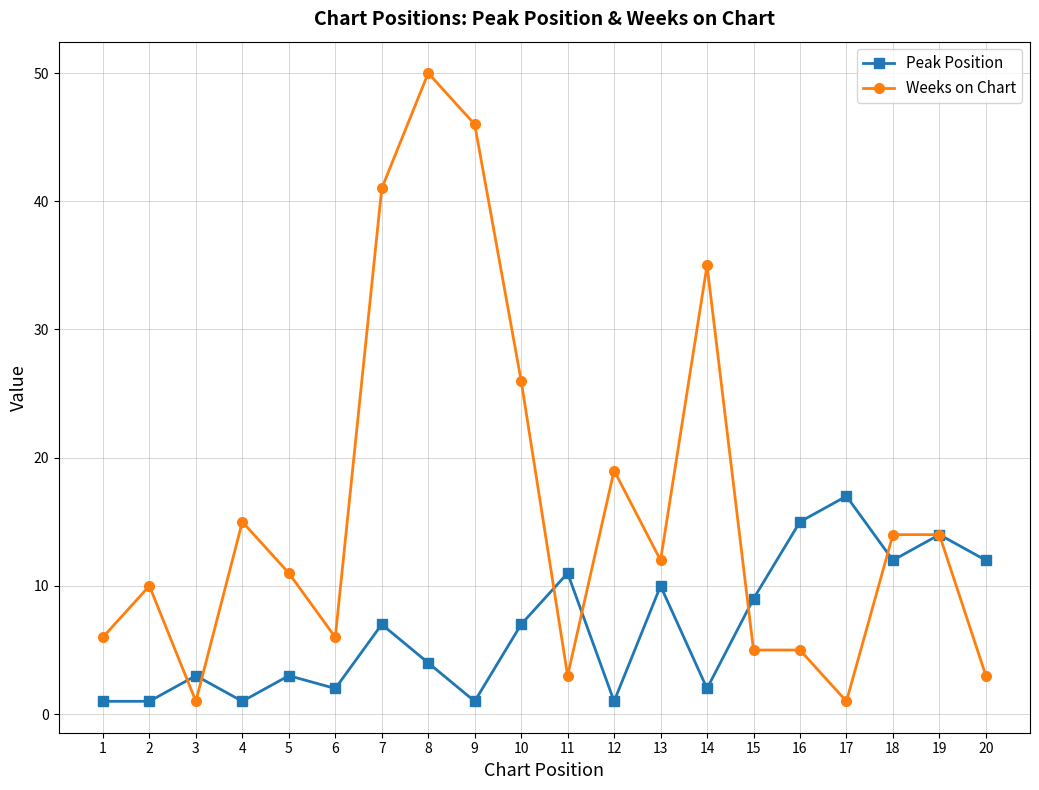

Where do Peak Position and Weeks on Chart first cross each other?

2 and 3